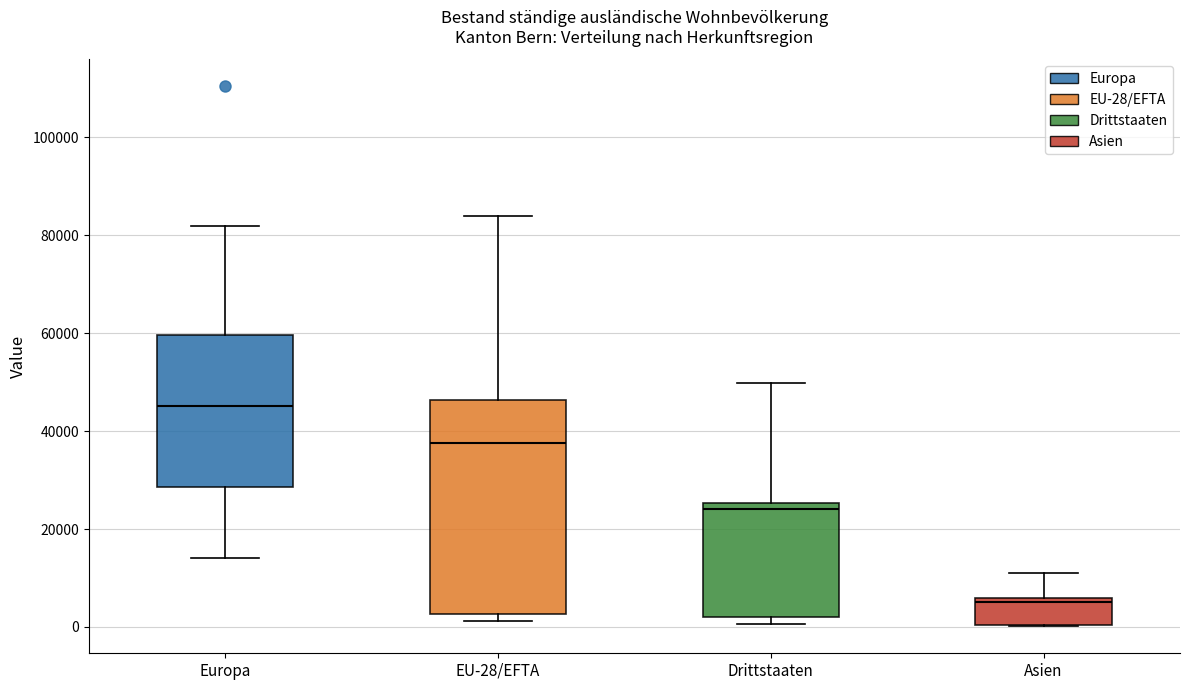

Where is the lower edge of the box for Drittstaaten on the y-axis? The values are not printed on the chart, so give them approximately, as read against the axis.

2000